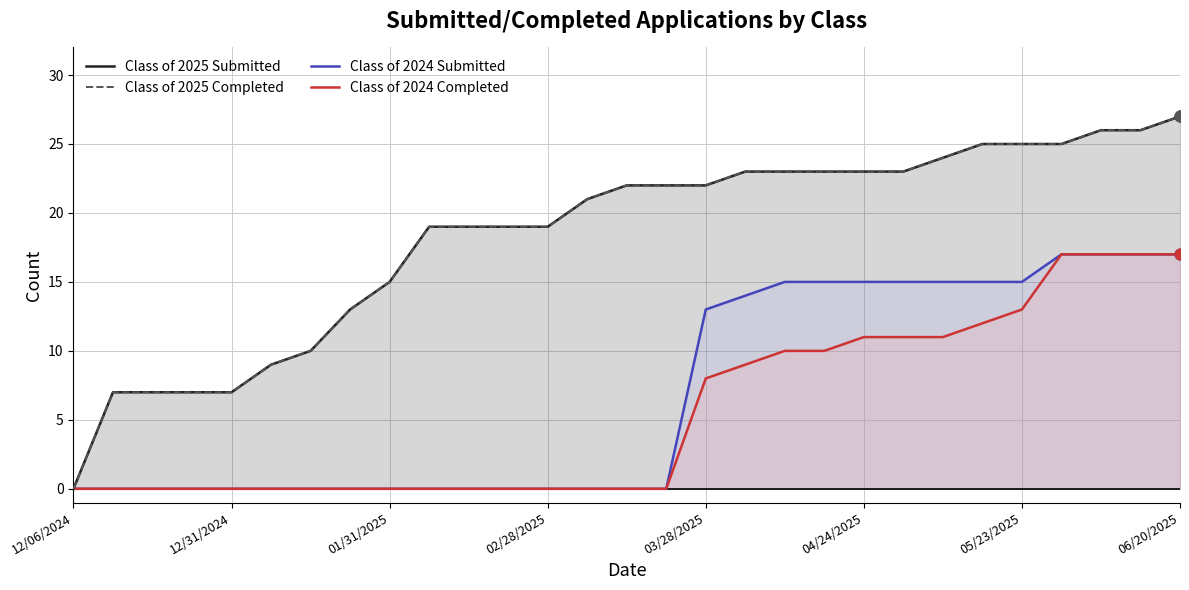

Which series has the widest spread of Y values?

Class of 2025 Submitted